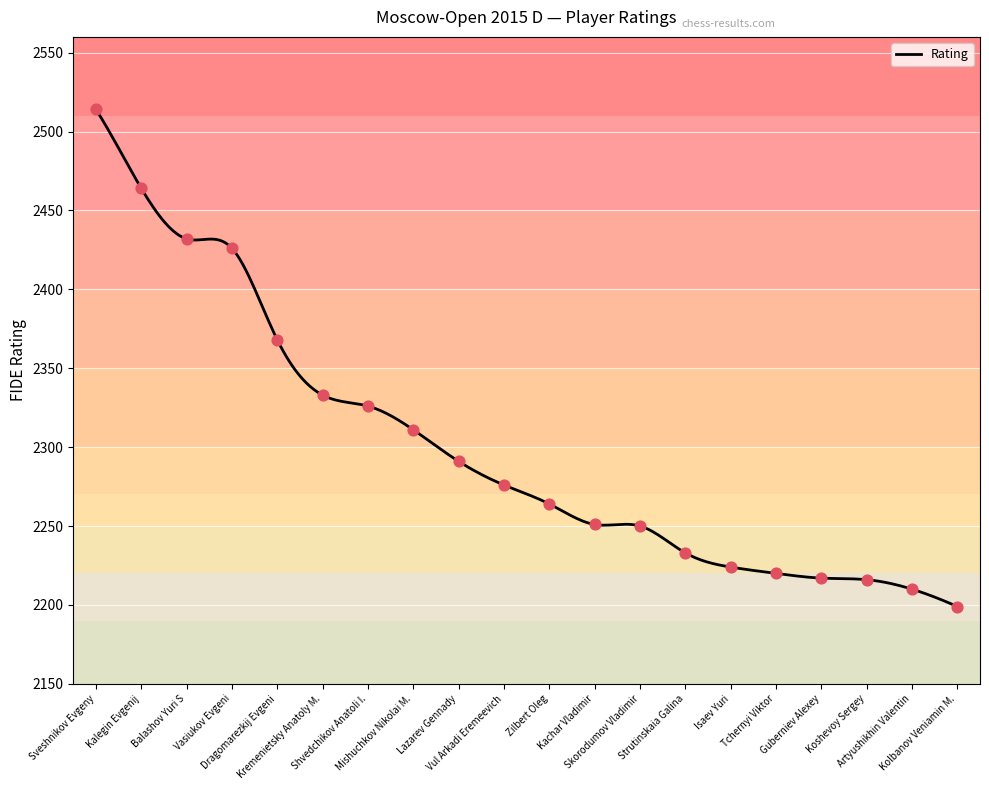

Approximately how many times larger is the value at Strutinskaia Galina compared to Guberniev Alexey?

1.0